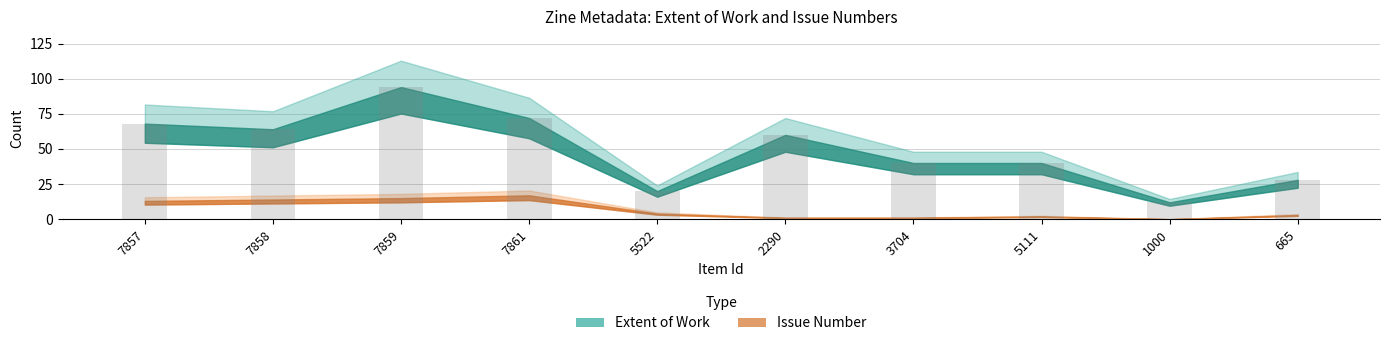

Read the value at 7859, to the nearest 5.

95